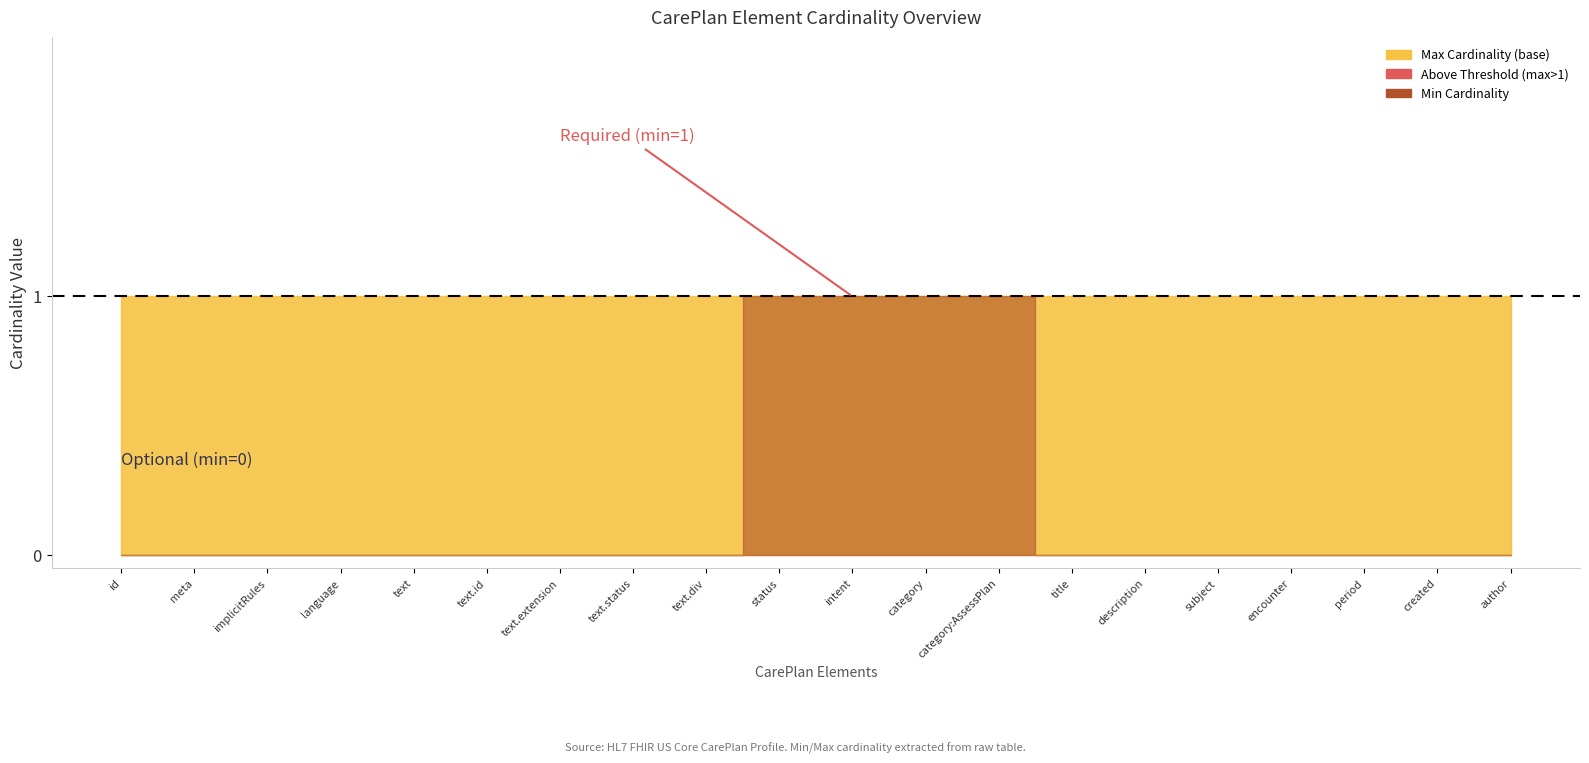

Which series has the widest spread of values?

Min Cardinality